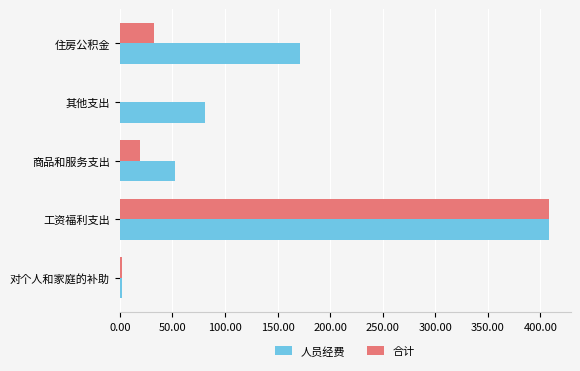

Count the number of data series in this chart.

2